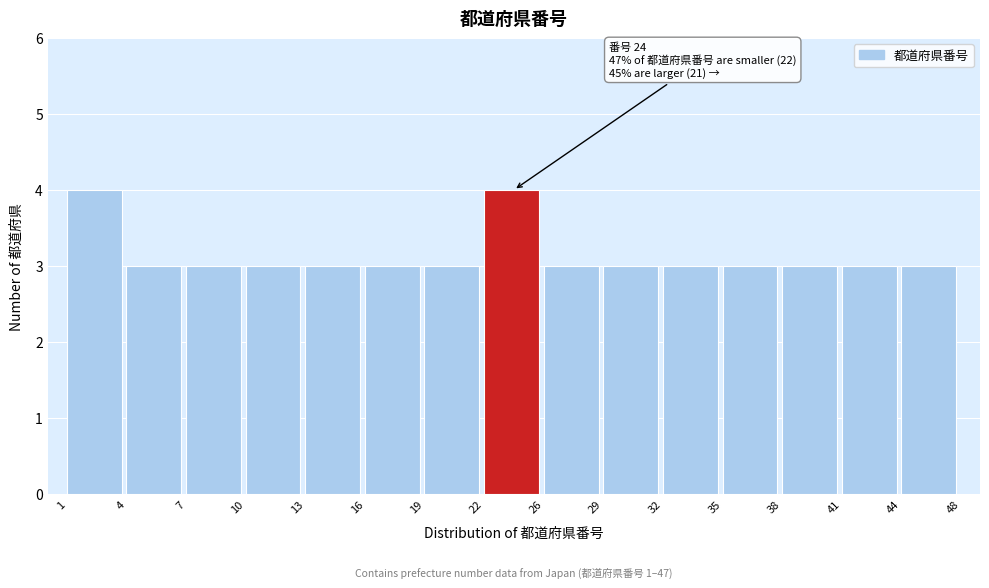

Reading left to right, what are all the values shown in this chart?

4	3	3	3	3	3	3	4	3	3	3	3	3	3	3